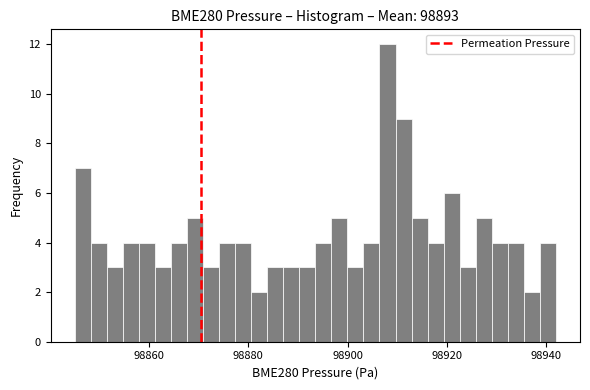

Around what value on the x-axis is the tallest bar? Give the approximate position of its centre, as read against the axis.

98908